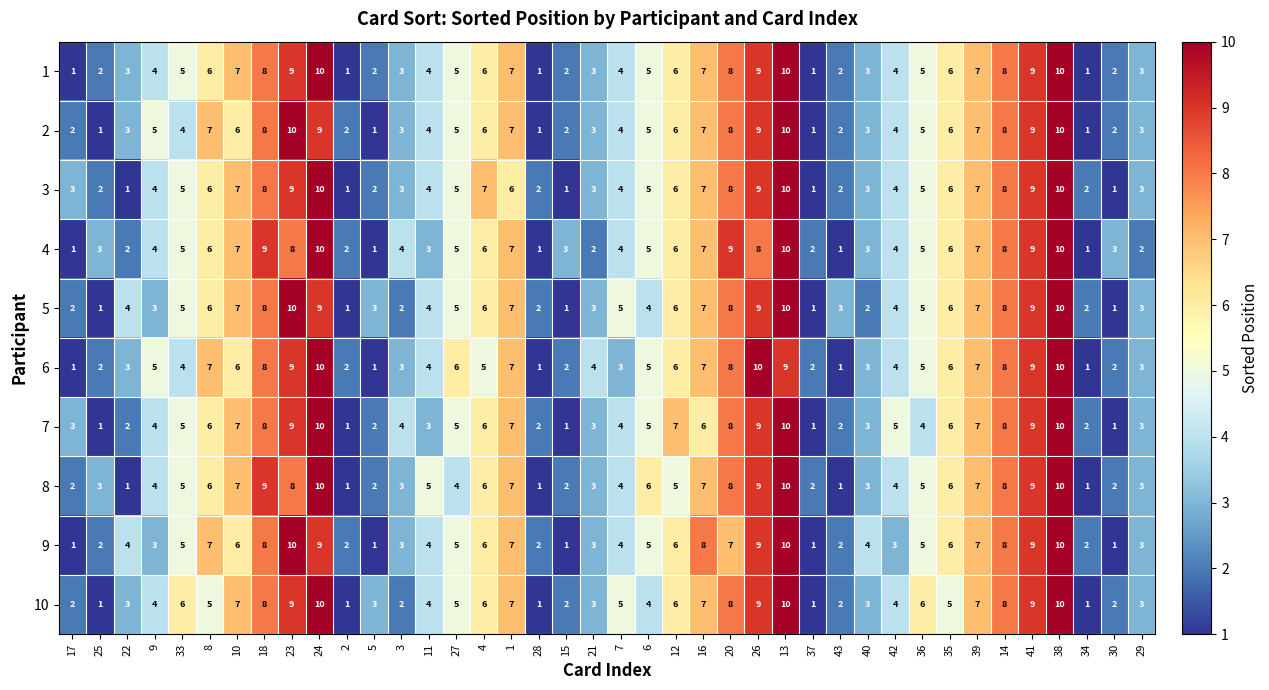

How many data points does each series have?

40